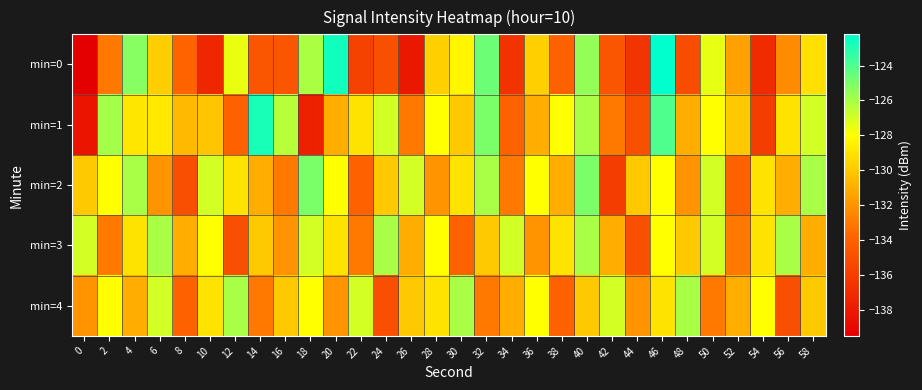

What is the total value across all series at 42?

-661.7